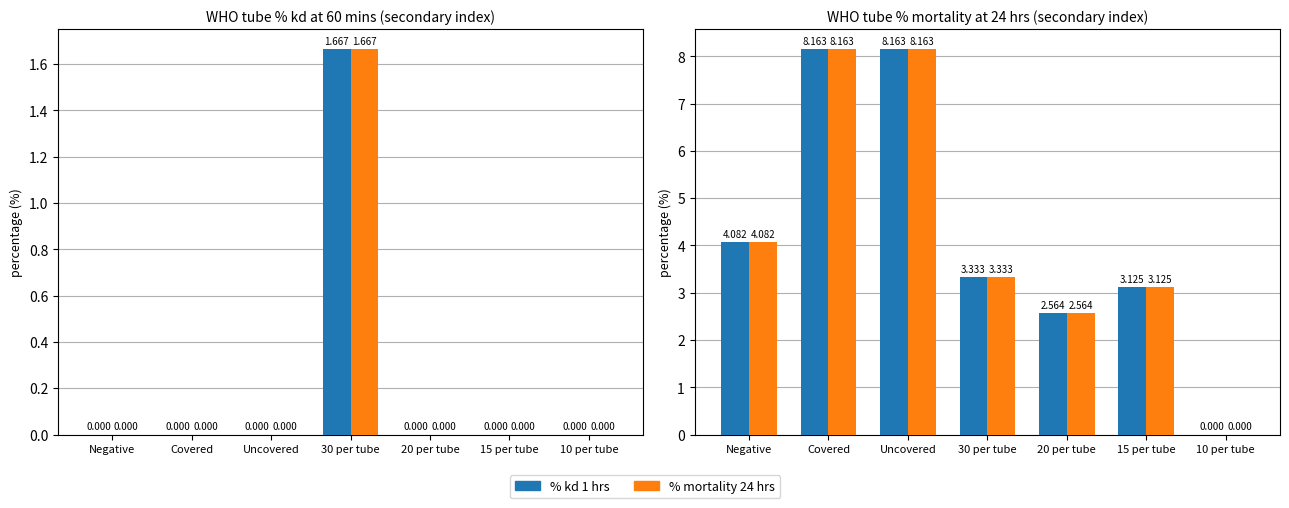

What is the value of the % kd 1 hrs bar at the 3rd from the left?

8.2